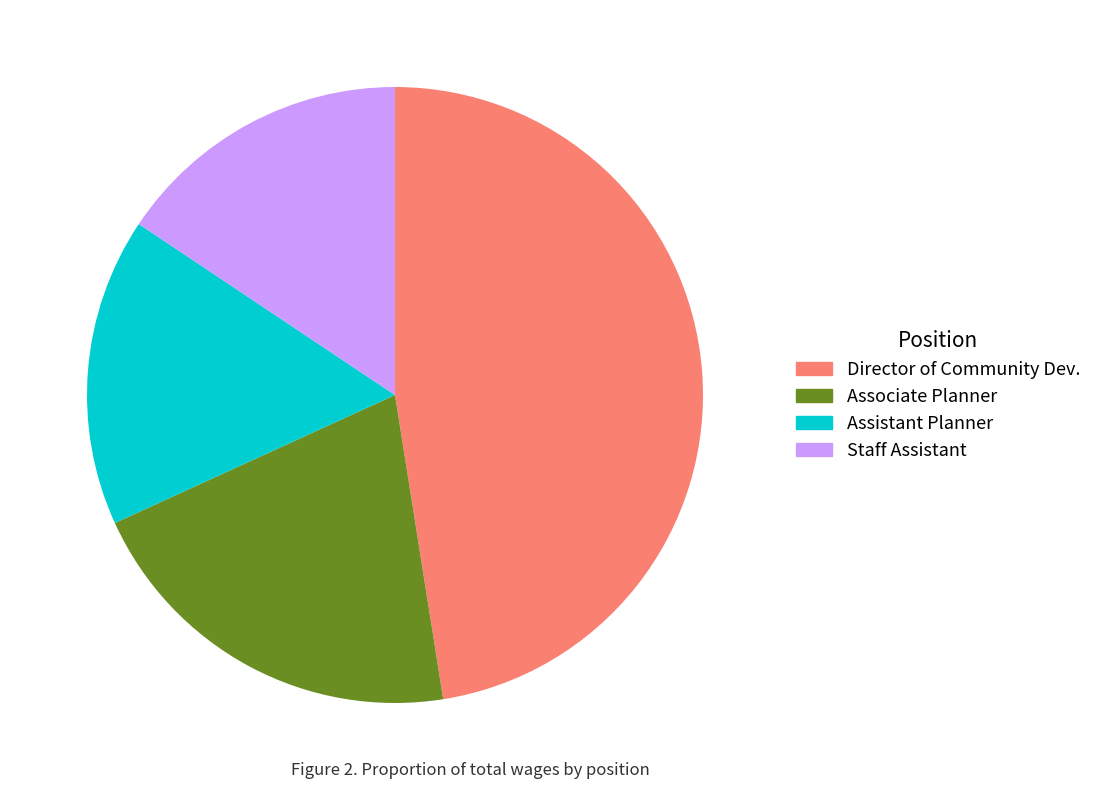

Rank the categories by value from lowest to highest.

Staff Assistant, Assistant Planner, Associate Planner, Director of Community Dev.